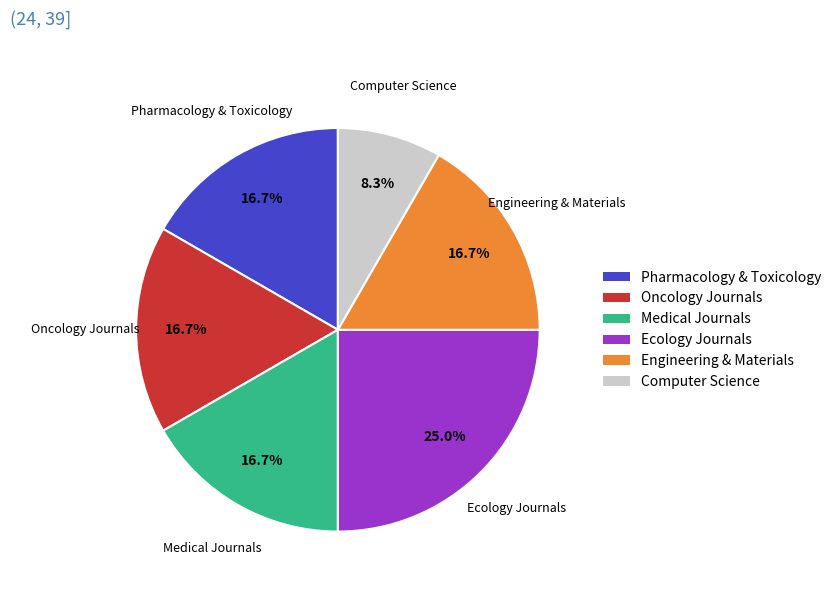

Is there a majority slice in this chart?

No